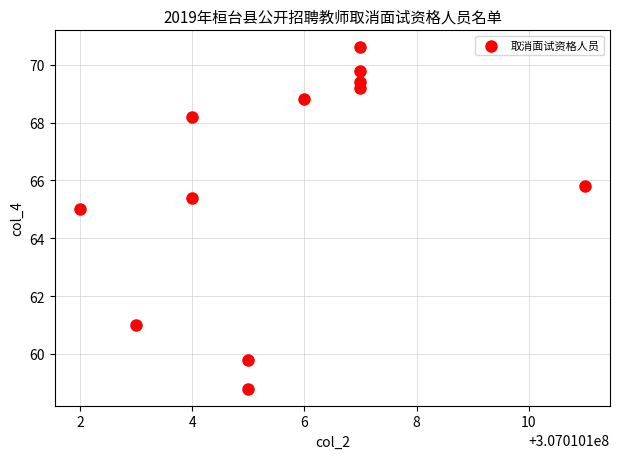

What is the average X value?

307010105.7